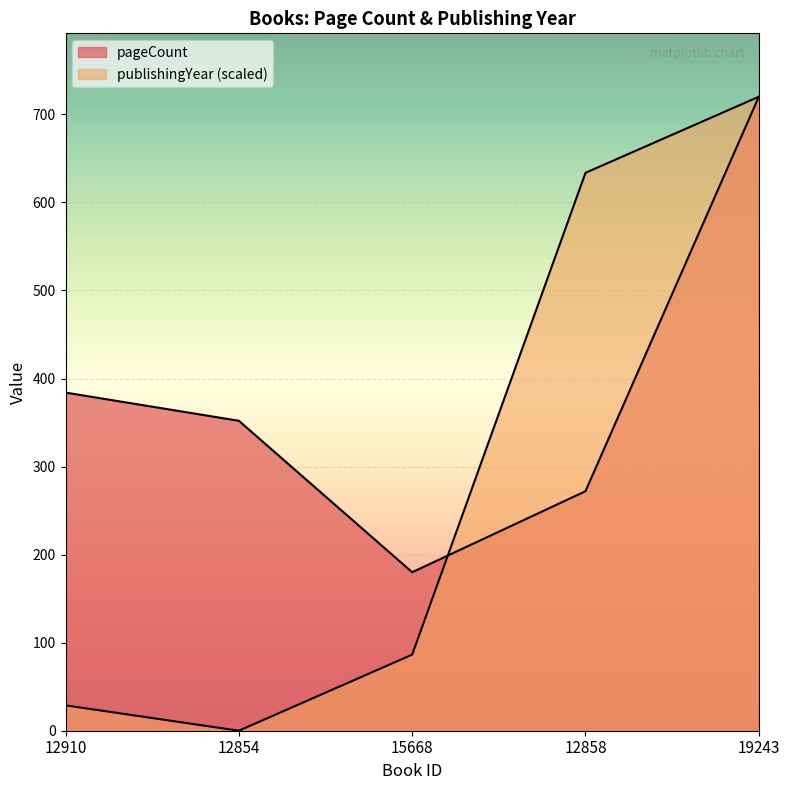

Rank the series at 15668 from lowest to highest value.

publishingYear, pageCount